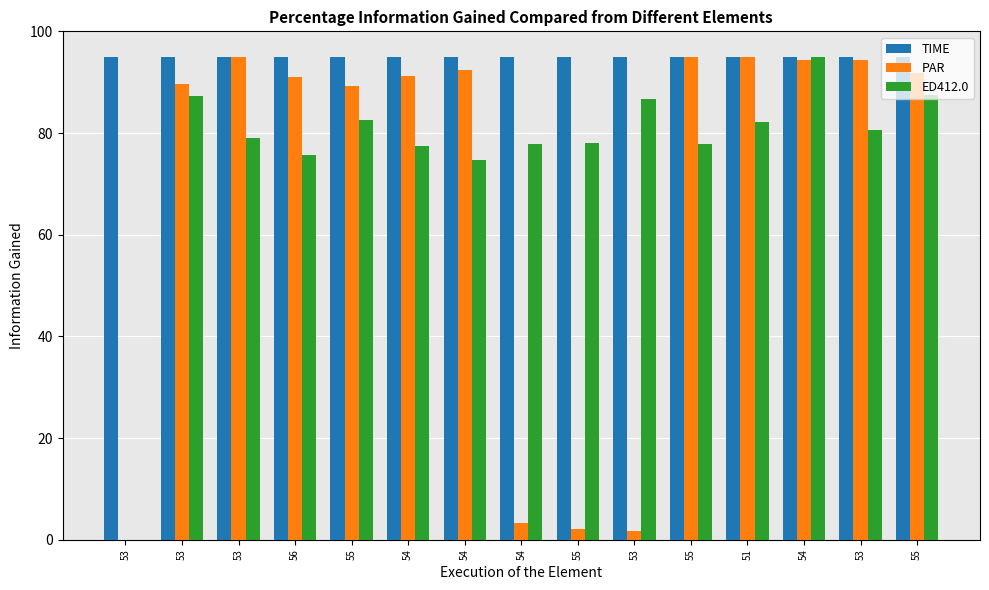

How many groups of bars are there?

15